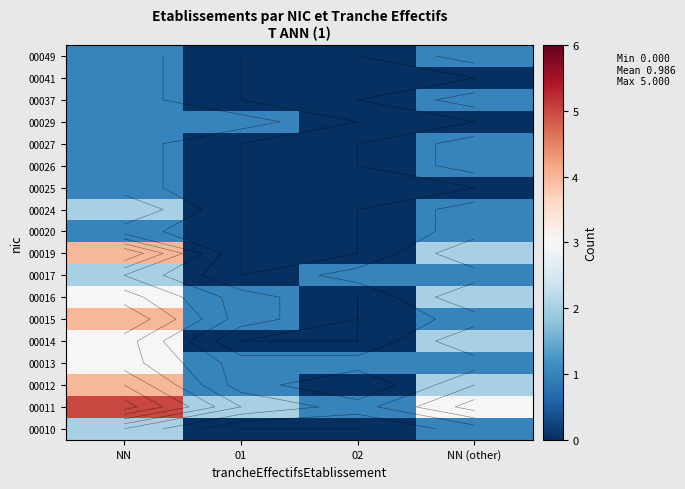

At which category is the sum across all series the highest?

NN